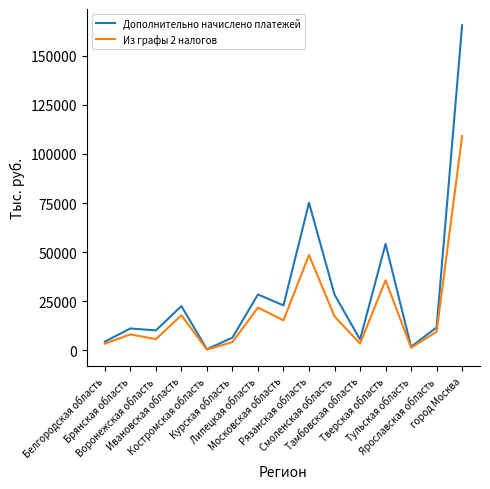

What position from the left is Рязанская область?

9